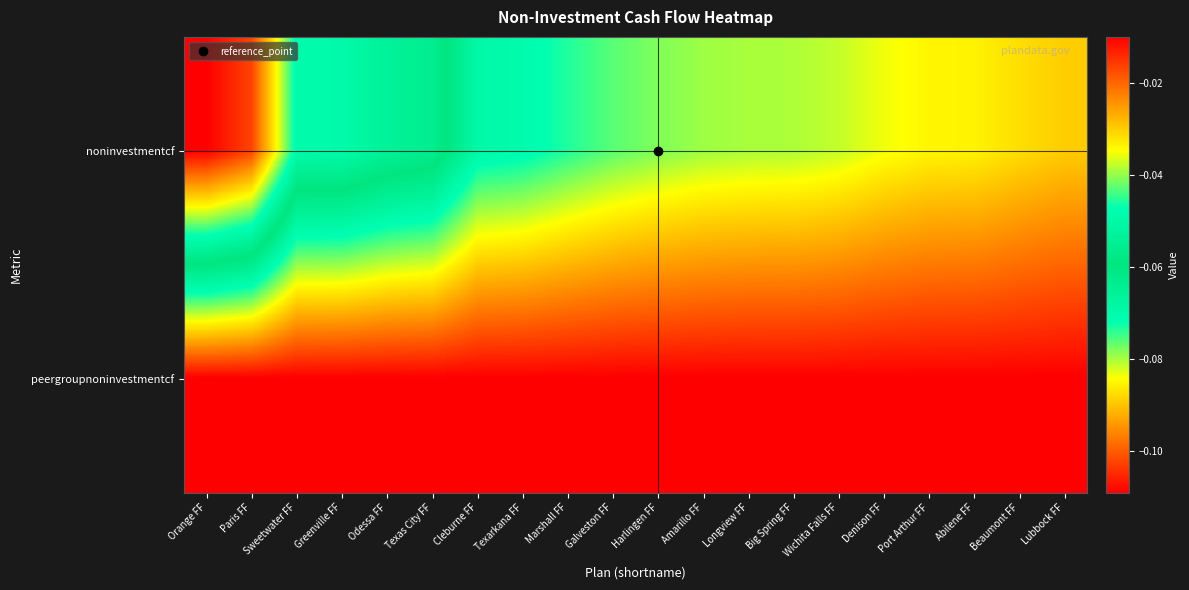

Rank the series by their maximum value, from highest to lowest.

peergroupnoninvestmentcf, noninvestmentcf